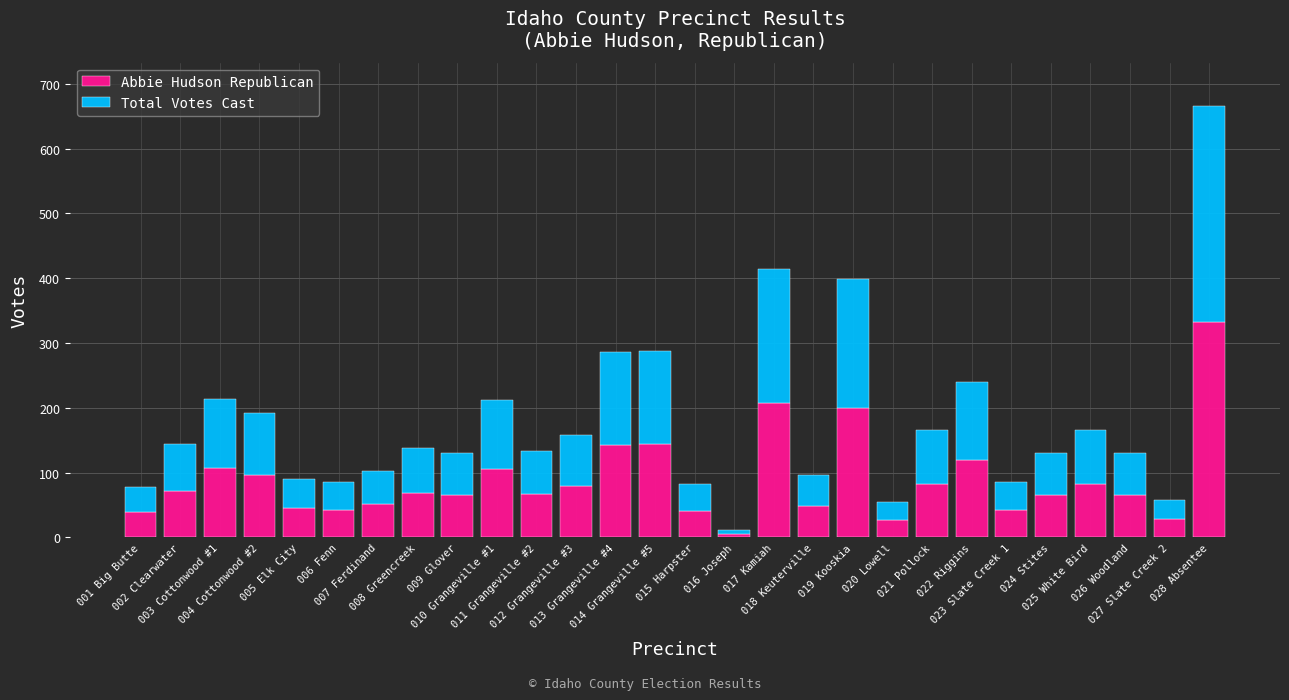

What is the average value of the Abbie Hudson Republican series?

88